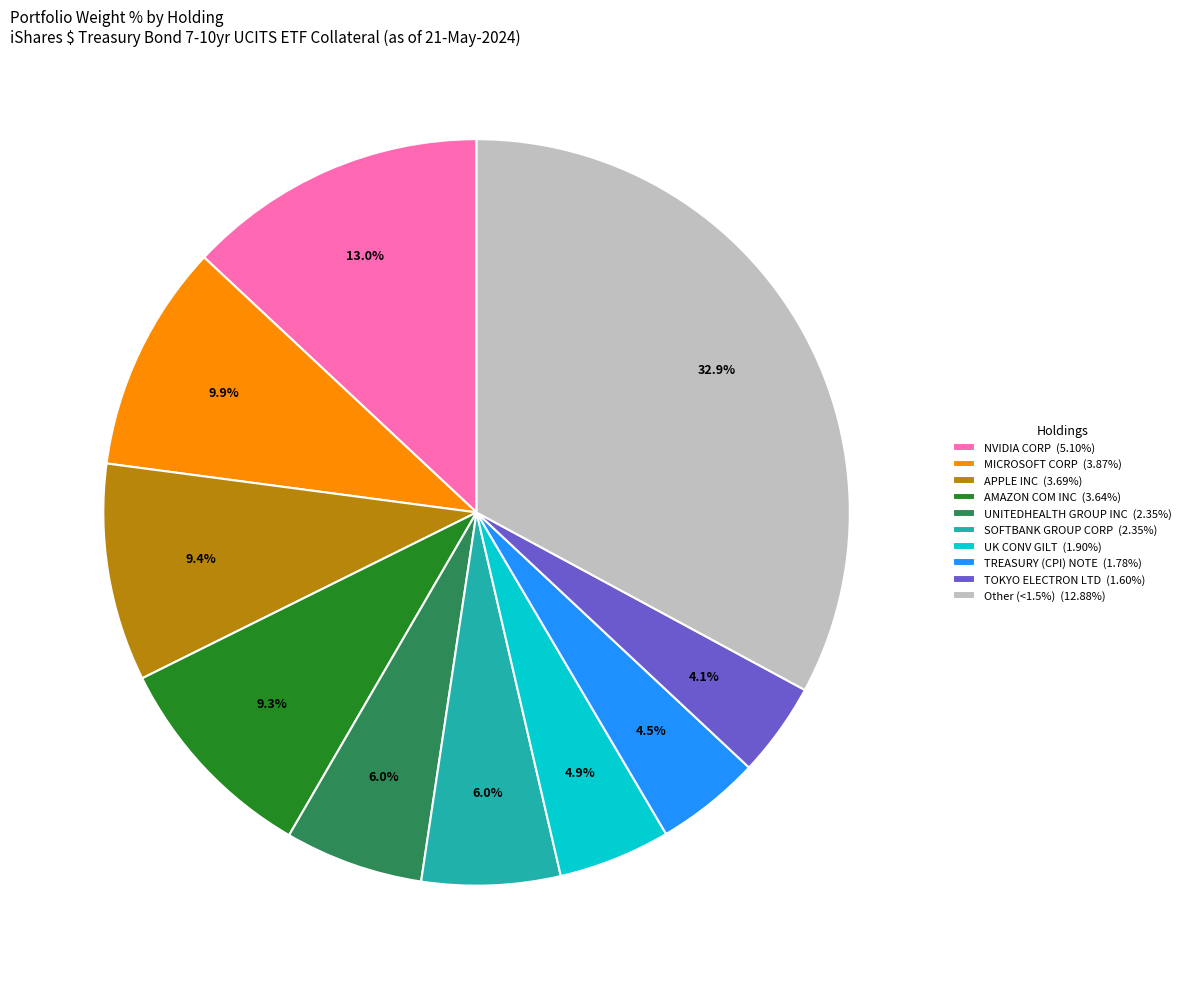

Does SOFTBANK GROUP CORP (2.35%) represent more than half of the total?

No